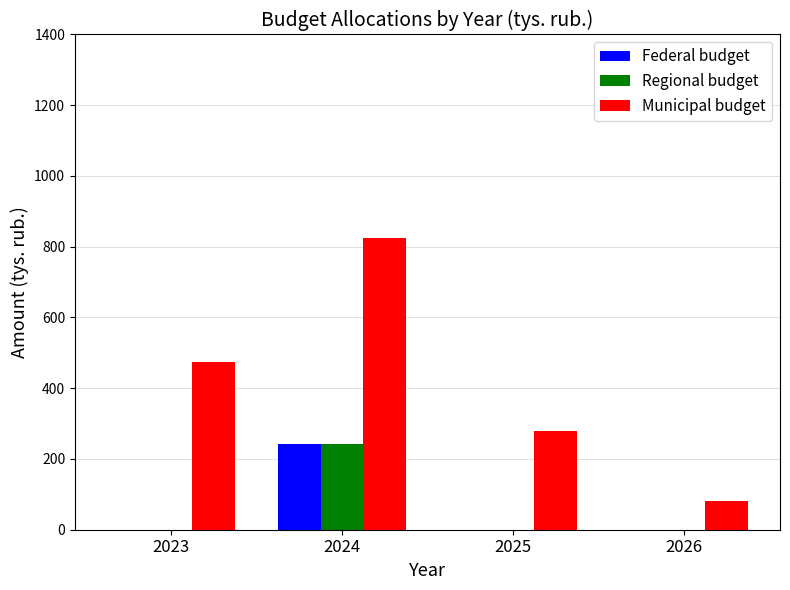

What is the maximum value shown in the chart?

824.0